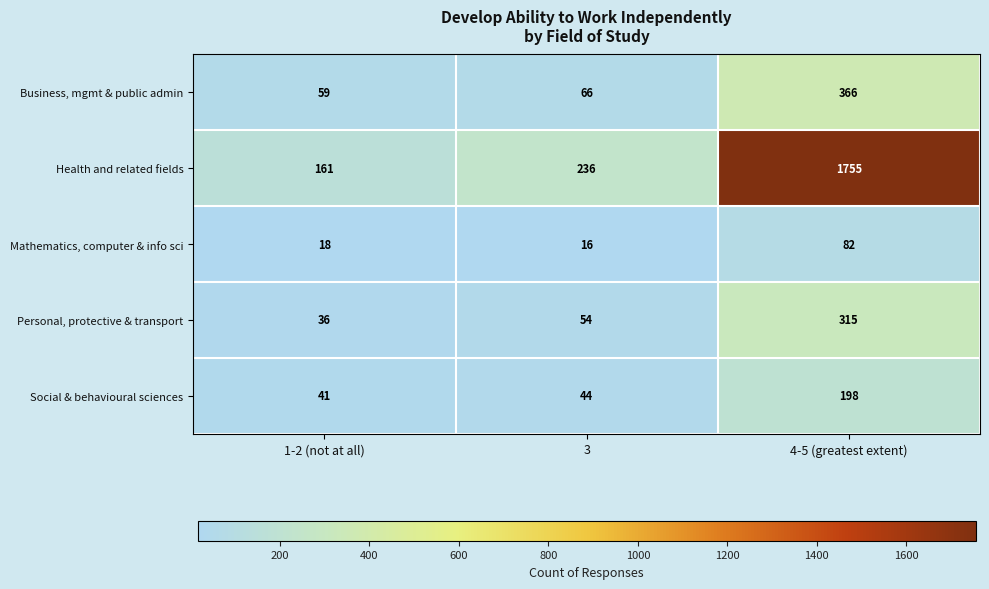

True or false: Health and related fields has a value of 1755 at 4-5 (greatest extent).

True